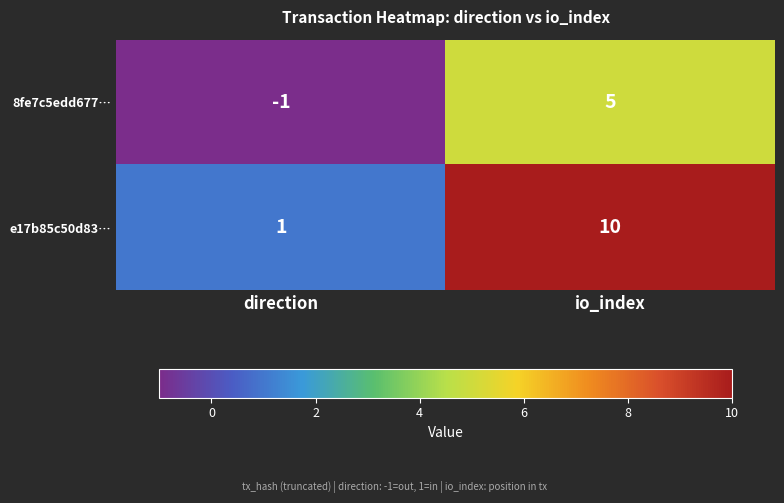

What is the difference between the maximum and minimum values in the 8fe7c5edd677… series?

6